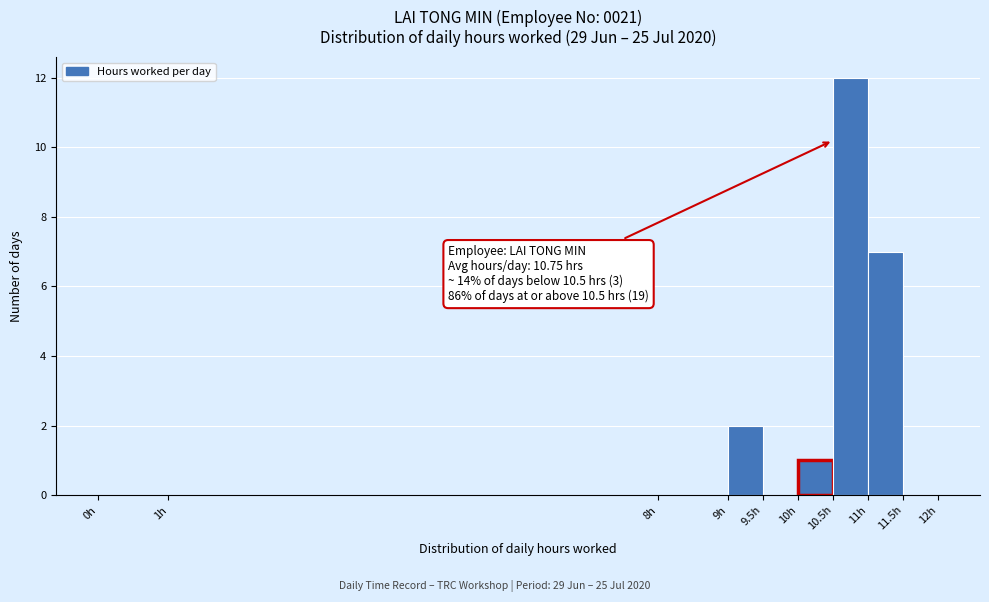

Which range on the x-axis has the tallest bar?

10.5 to 11.0